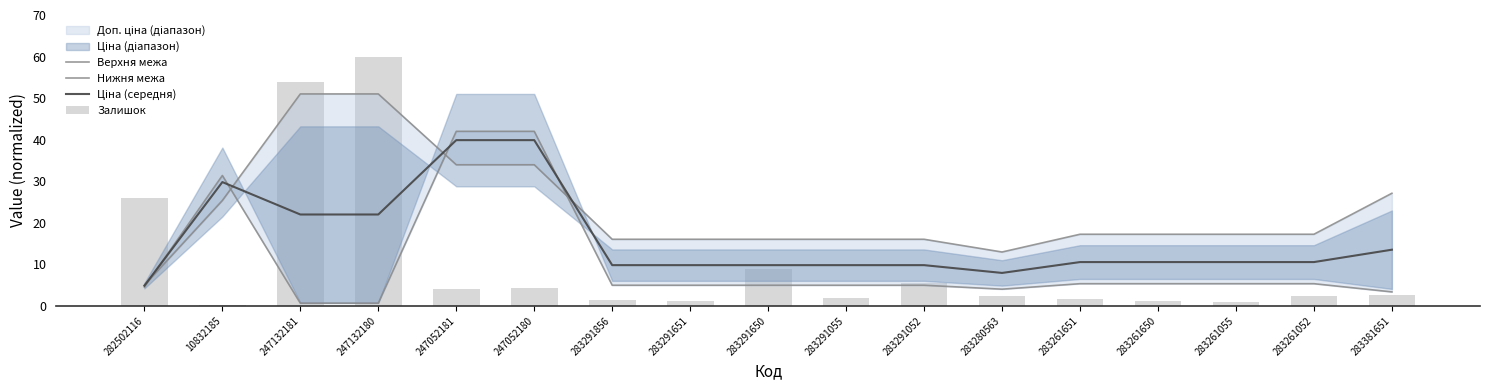

What value does the Ціна (середня) series have at 283291055?

9.8